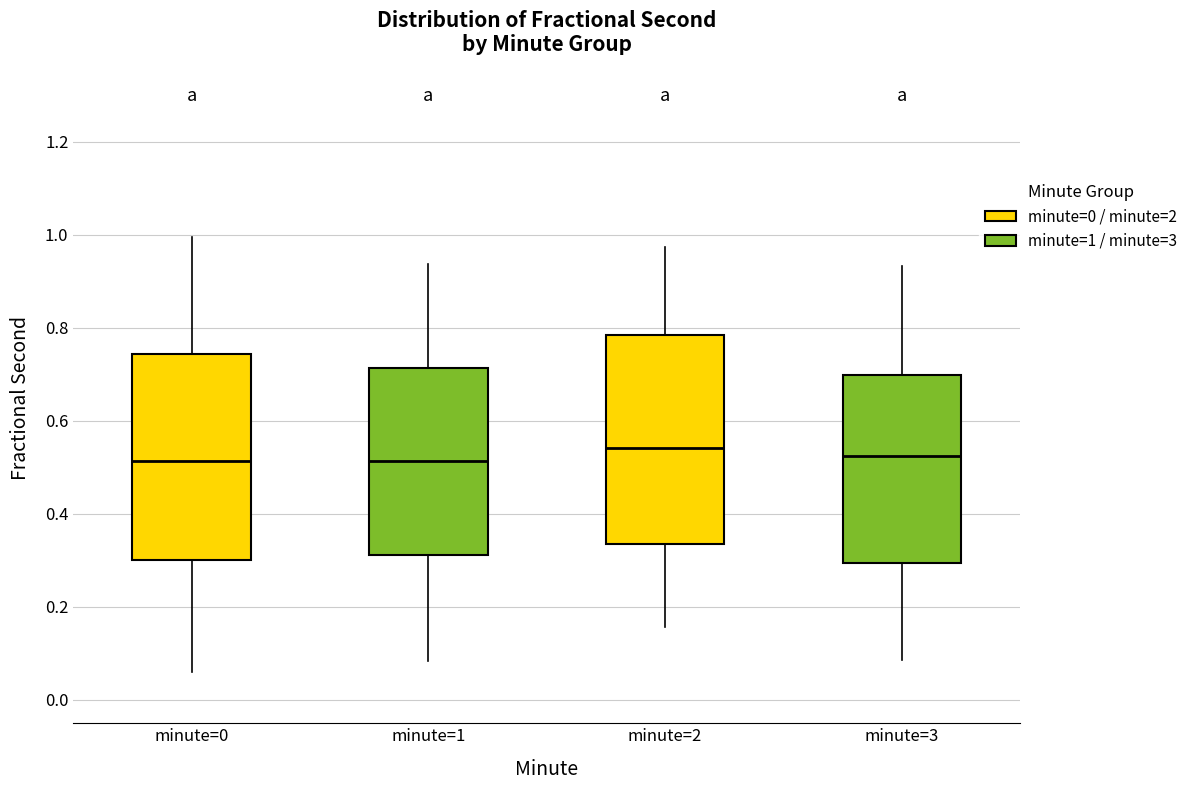

Reading left to right, read every box against the y-axis: the position of its median line, the range the box covers, and the ends of its whiskers. The values are not printed on the chart, so give them approximately, as read against the axis.

minute=0: median 0.52, box 0.30 to 0.74, whiskers 0.06 to 1.00
minute=1: median 0.52, box 0.32 to 0.72, whiskers 0.08 to 0.94
minute=2: median 0.54, box 0.34 to 0.78, whiskers 0.16 to 0.98
minute=3: median 0.52, box 0.30 to 0.70, whiskers 0.08 to 0.94